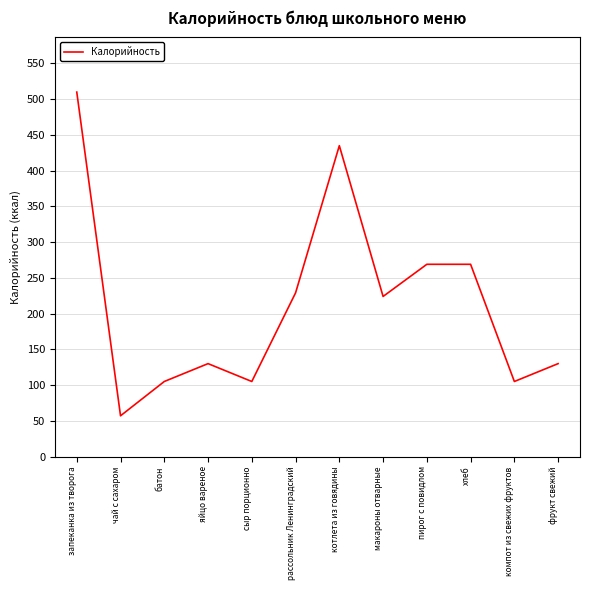

What is the difference between the maximum and minimum values?

453